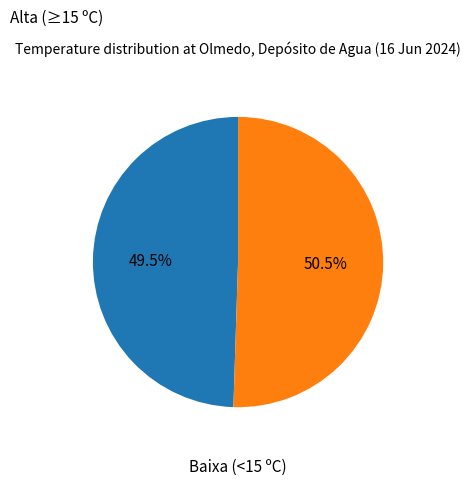

How many segments does this pie chart have?

2